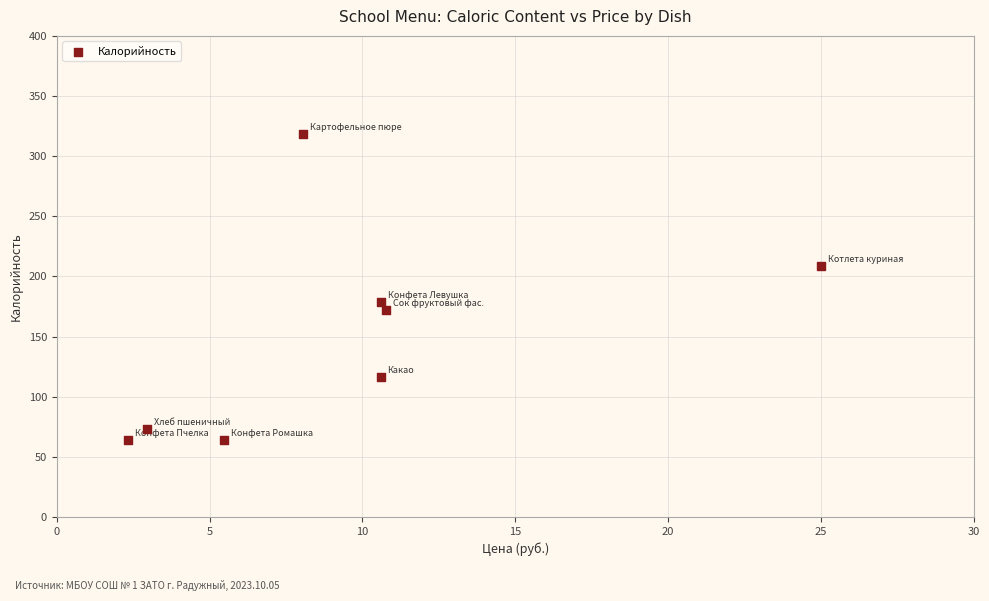

What is the average X value?

9.5